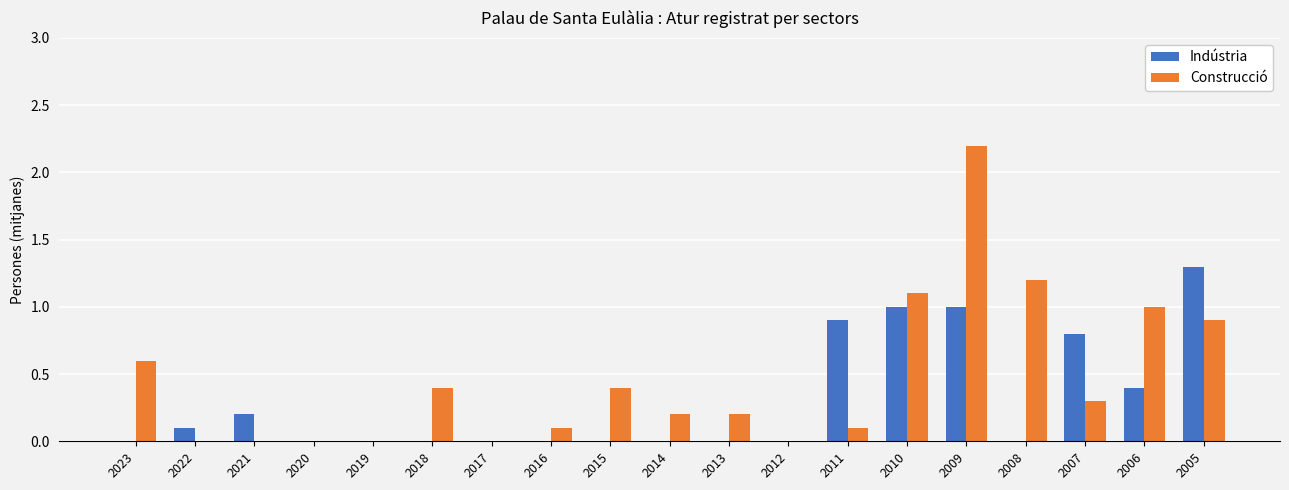

Which series has the widest spread of values?

Construcció